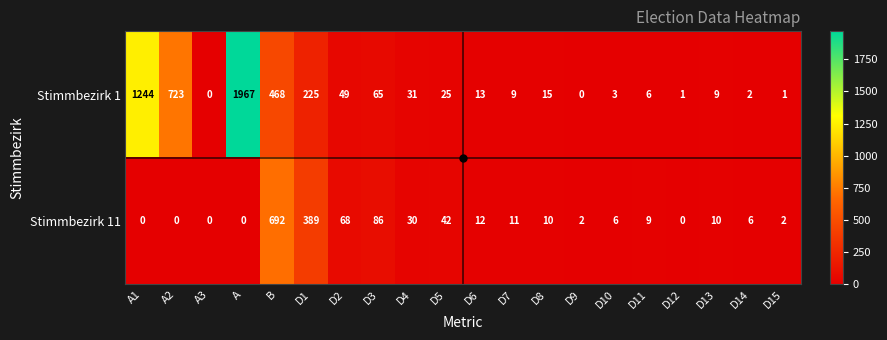

At which label does Stimmbezirk 1 first exceed 15?

A1